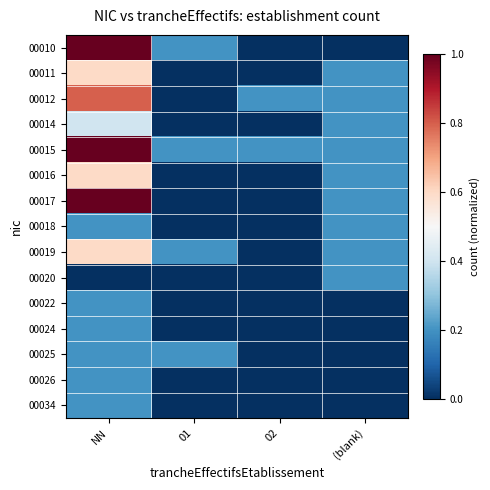

Reading left to right, list all the values displayed in this chart.

00010: NN=1.0	01=0.2	02=0.0	(blank)=0.0
00011: NN=0.6	01=0.0	02=0.0	(blank)=0.2
00012: NN=0.8	01=0.0	02=0.2	(blank)=0.2
00014: NN=0.4	01=0.0	02=0.0	(blank)=0.2
00015: NN=1.0	01=0.2	02=0.2	(blank)=0.2
00016: NN=0.6	01=0.0	02=0.0	(blank)=0.2
00017: NN=1.0	01=0.0	02=0.0	(blank)=0.2
00018: NN=0.2	01=0.0	02=0.0	(blank)=0.2
00019: NN=0.6	01=0.2	02=0.0	(blank)=0.2
00020: NN=0.0	01=0.0	02=0.0	(blank)=0.2
00022: NN=0.2	01=0.0	02=0.0	(blank)=0.0
00024: NN=0.2	01=0.0	02=0.0	(blank)=0.0
00025: NN=0.2	01=0.2	02=0.0	(blank)=0.0
00026: NN=0.2	01=0.0	02=0.0	(blank)=0.0
00034: NN=0.2	01=0.0	02=0.0	(blank)=0.0